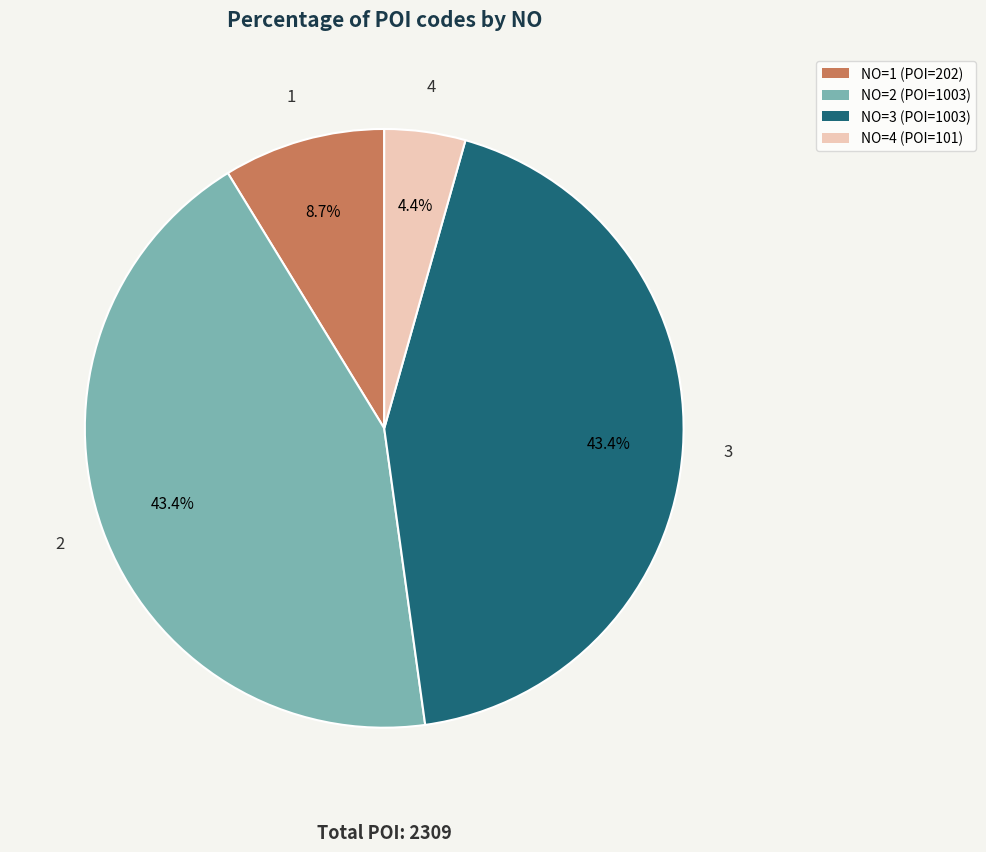

Which category has the smallest portion of the pie?

NO=4 (POI=101)